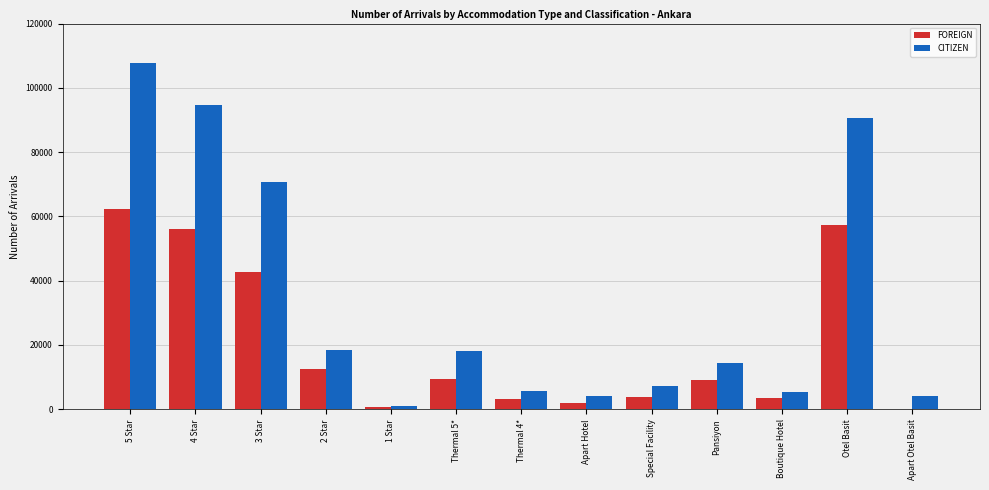

Which series has the largest range (max minus min)?

CITIZEN